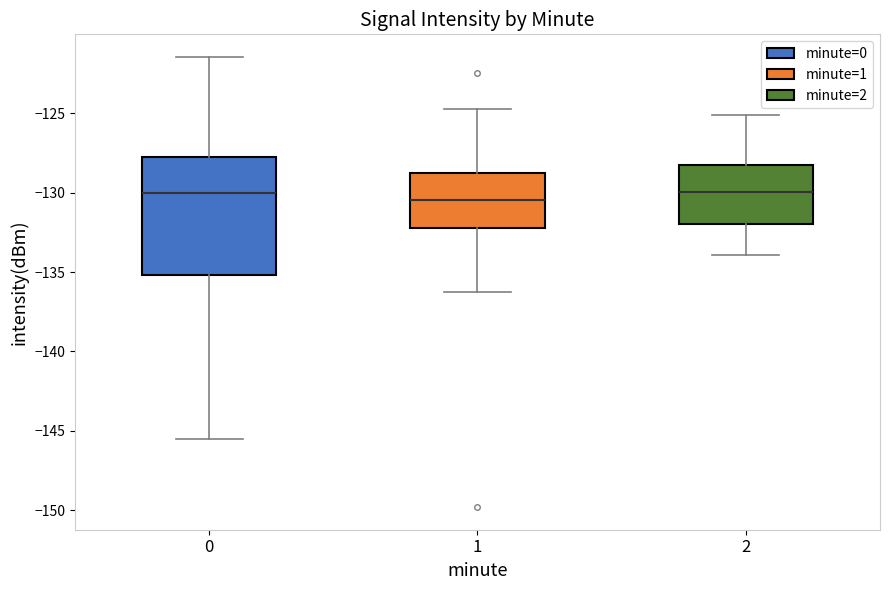

Reading left to right, read every box against the y-axis: the position of its median line, the range the box covers, and the ends of its whiskers. The values are not printed on the chart, so give them approximately, as read against the axis.

0: median -130.0, box -135.0 to -128.0, whiskers -145.5 to -121.5
1: median -130.5, box -132.0 to -129.0, whiskers -136.5 to -124.5
2: median -130.0, box -132.0 to -128.0, whiskers -134.0 to -125.0